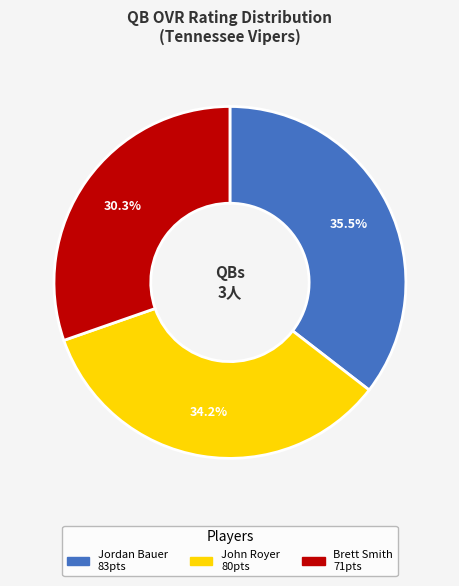

Count the number of slices in the pie.

3